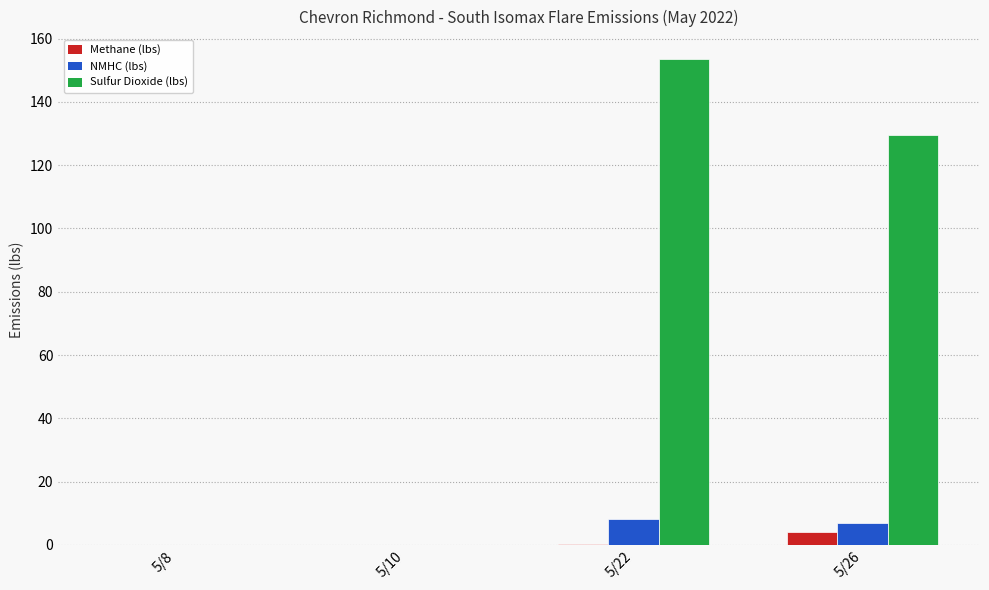

The Sulfur Dioxide (lbs) series shows 275.3 at 5/22. True or false?

False